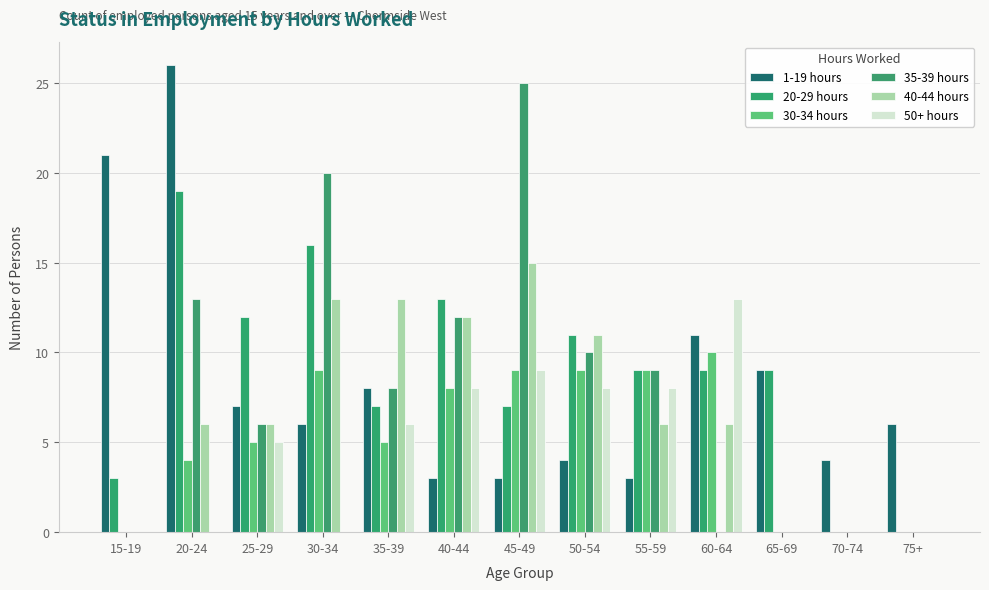

At which label is 35-39 hours closest to 12?

40-44